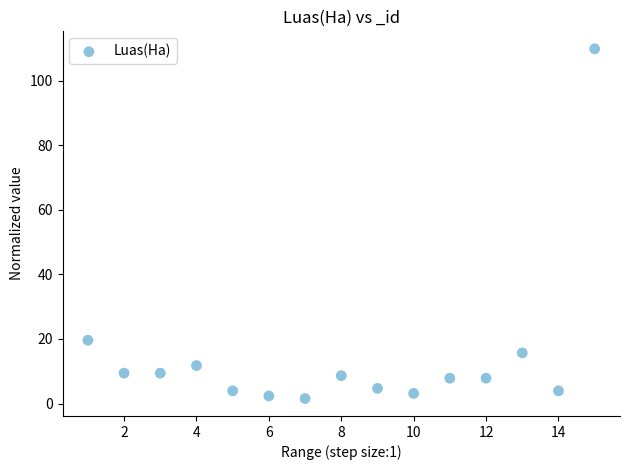

What is the range of Y values (max minus min)?

108.3